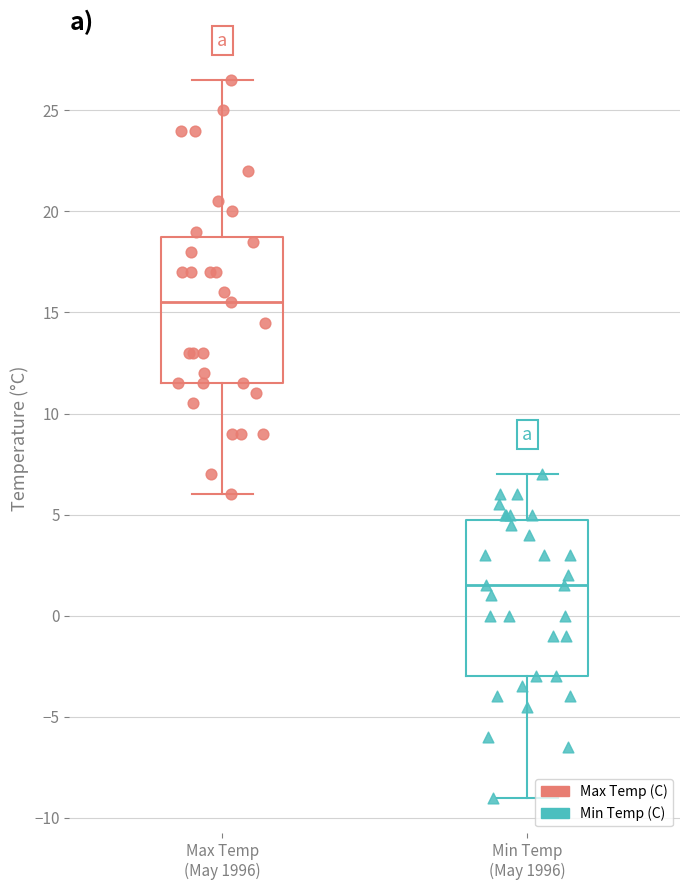

Which series reaches the maximum Y coordinate?

Max Temp (C)